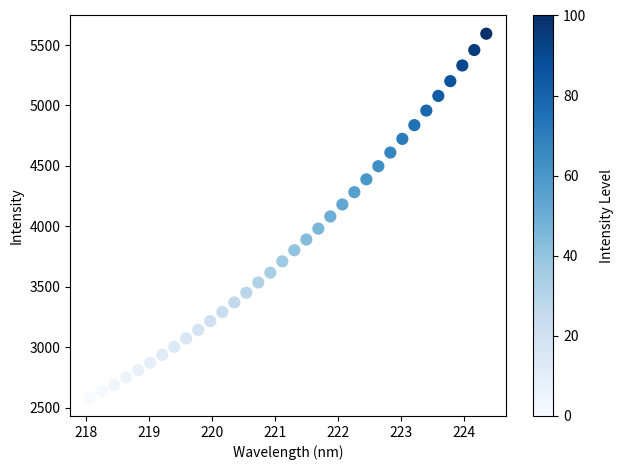

What is the range of Y values (max minus min)?

3010.9